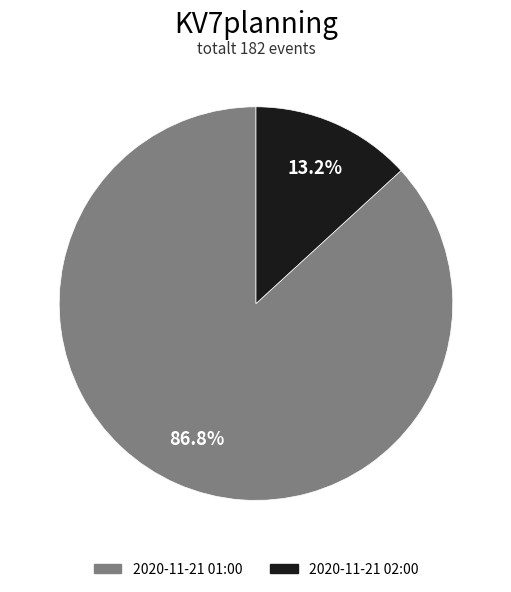

Between 2020-11-21 01:00 and 2020-11-21 02:00, which is larger?

2020-11-21 01:00